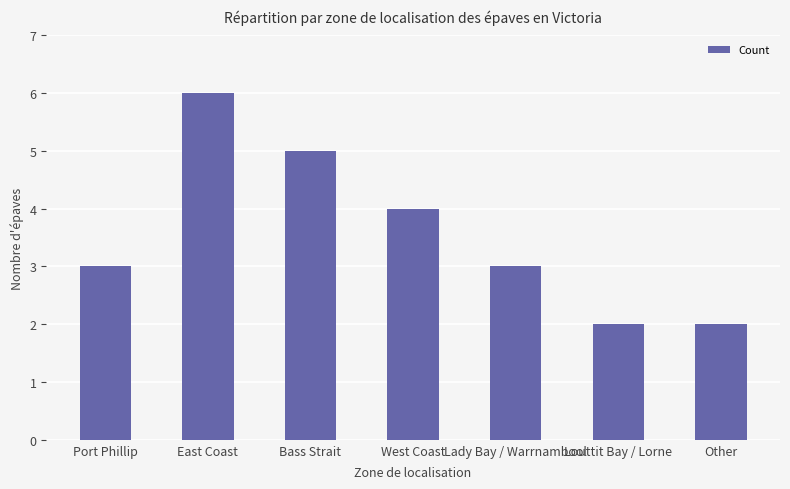

What is the change in value from Port Phillip to East Coast?

+3